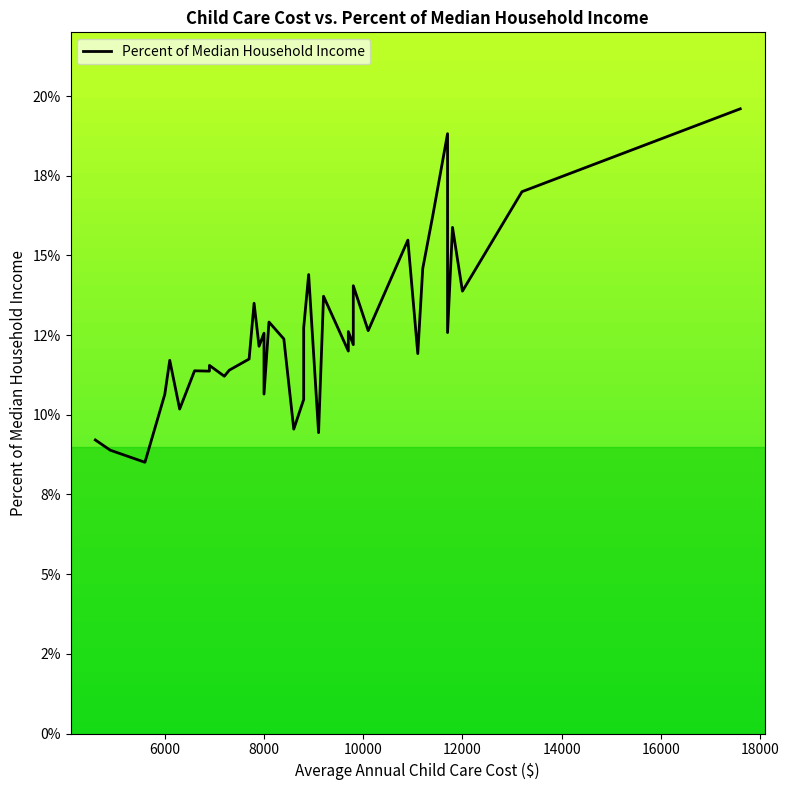

Reading right to left, transcribe all the data shown in this chart.

0.2	0.2	0.1	0.2	0.1	0.2	0.2	0.1	0.1	0.2	0.1	0.1	0.1	0.1	0.1	0.1	0.1	0.1	0.1	0.1	0.1	0.1	0.1	0.1	0.1	0.1	0.1	0.1	0.1	0.1	0.1	0.1	0.1	0.1	0.1	0.1	0.1	0.1	0.1	0.1